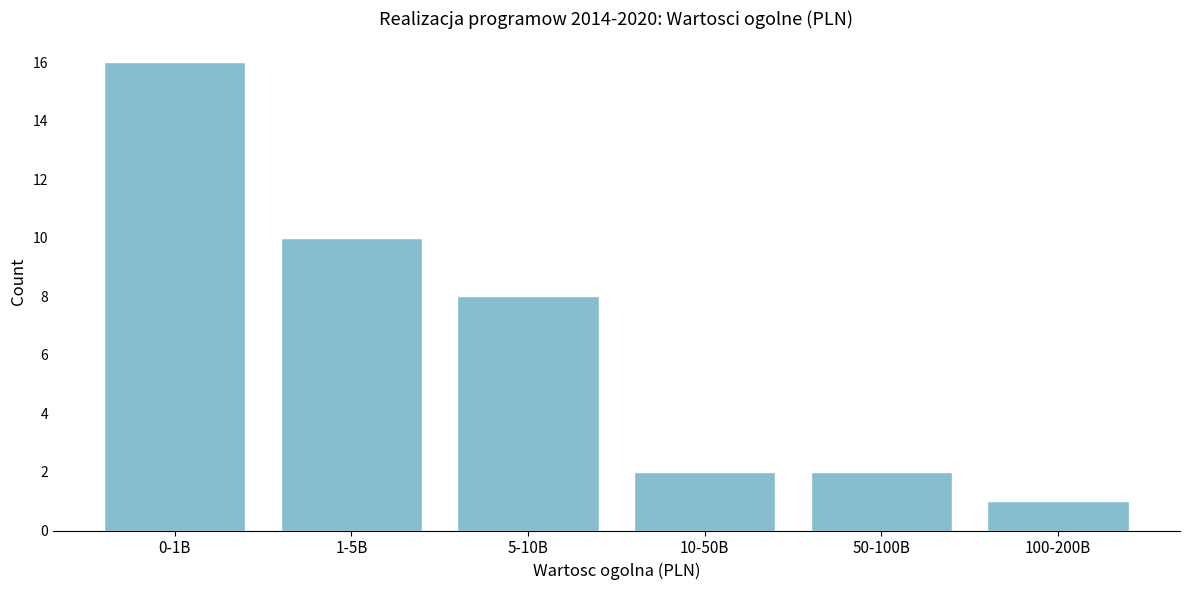

Reading right to left, transcribe all the data shown in this chart.

1	2	2	8	10	16